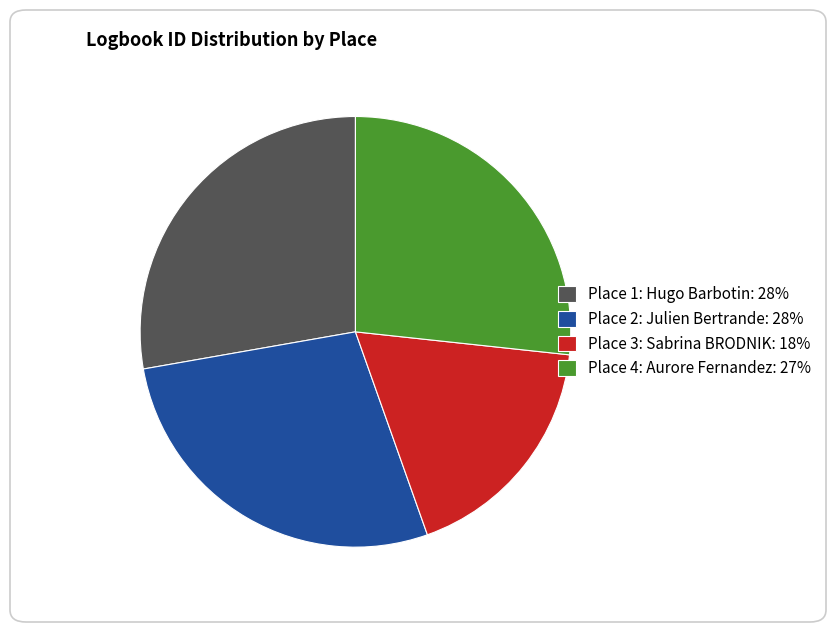

Is there a majority slice in this chart?

No